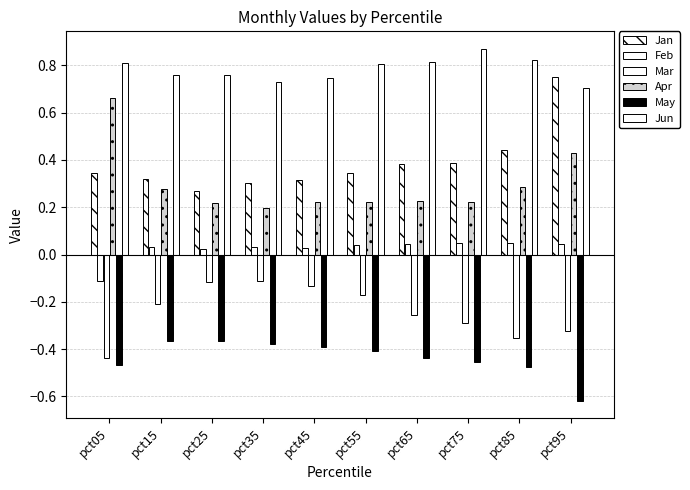

Are the bars horizontal?

No